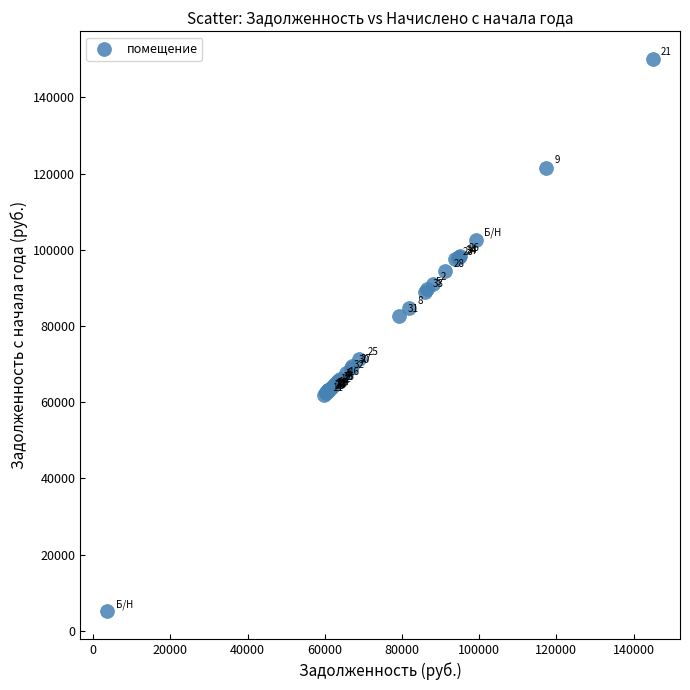

What Y value in the scatter plot is closest to 77621?

82590.9